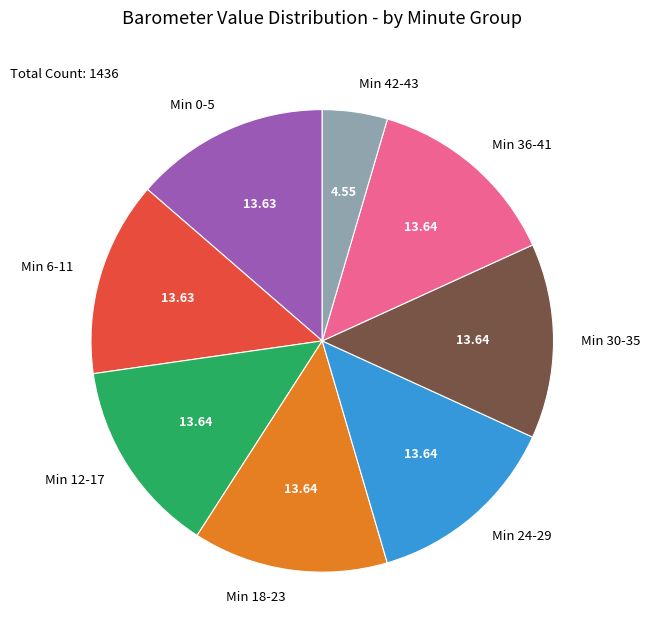

Count the number of slices in the pie.

8